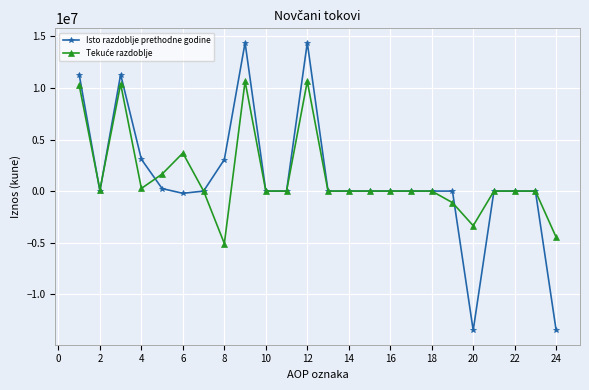

What is the minimum value shown in the chart?

-13507677